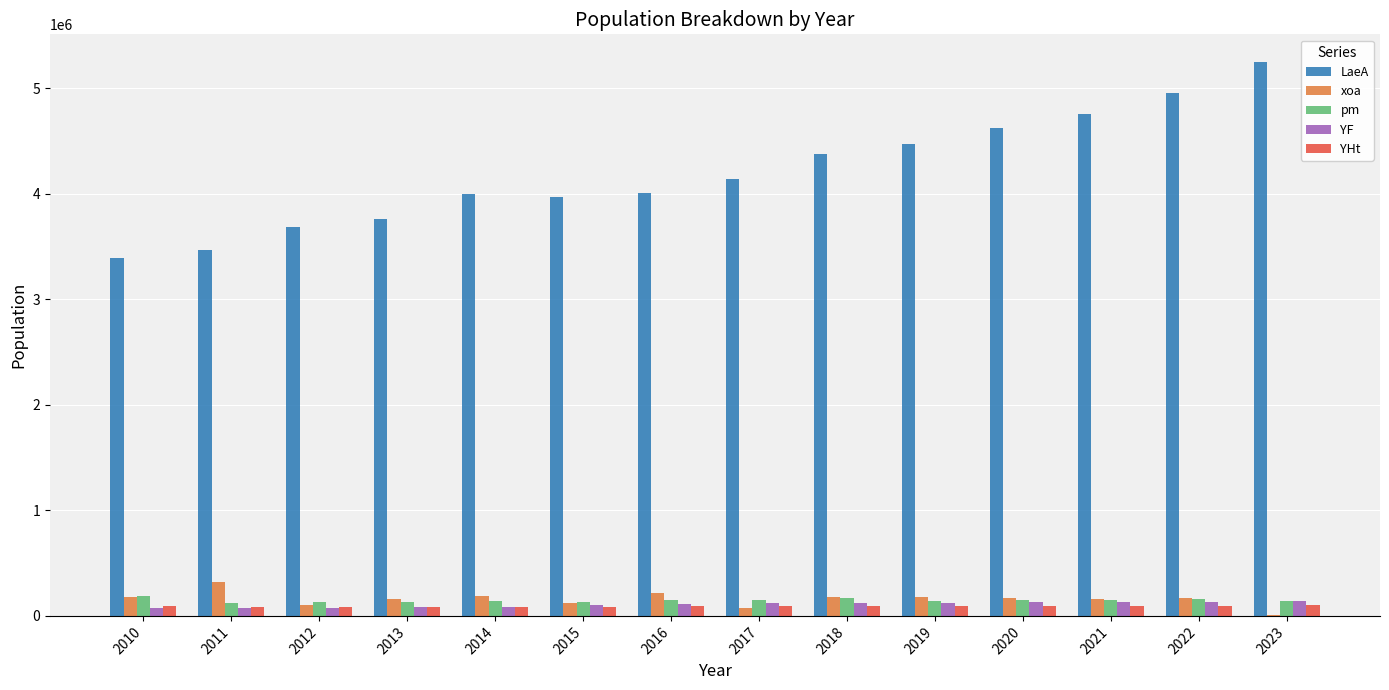

What is the sum of the YF values at 2013 and 2015?

188444